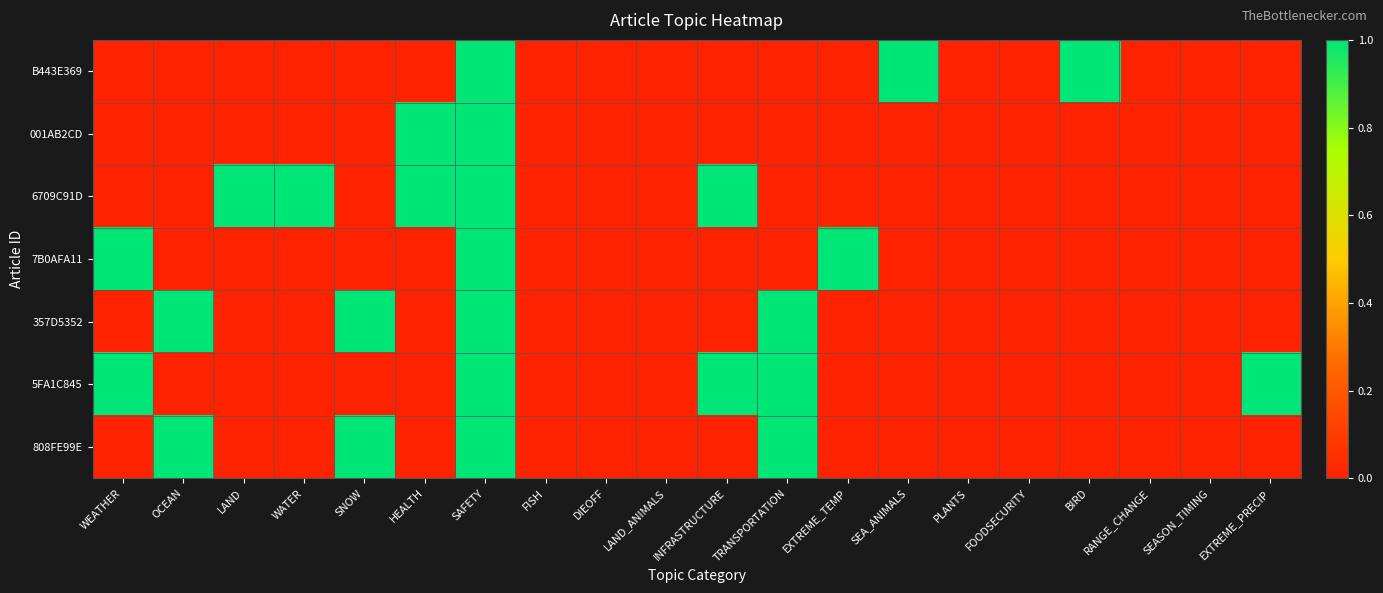

Reading left to right, list all the values displayed in this chart.

B443E369: WEATHER=0	OCEAN=0	LAND=0	WATER=0	SNOW=0	HEALTH=0	SAFETY=1	FISH=0	DIEOFF=0	LAND_ANIMALS=0	INFRASTRUCTURE=0	TRANSPORTATION=0	EXTREME_TEMP=0	SEA_ANIMALS=1	PLANTS=0	FOODSECURITY=0	BIRD=1	RANGE_CHANGE=0	SEASON_TIMING=0	EXTREME_PRECIP=0
001AB2CD: WEATHER=0	OCEAN=0	LAND=0	WATER=0	SNOW=0	HEALTH=1	SAFETY=1	FISH=0	DIEOFF=0	LAND_ANIMALS=0	INFRASTRUCTURE=0	TRANSPORTATION=0	EXTREME_TEMP=0	SEA_ANIMALS=0	PLANTS=0	FOODSECURITY=0	BIRD=0	RANGE_CHANGE=0	SEASON_TIMING=0	EXTREME_PRECIP=0
6709C91D: WEATHER=0	OCEAN=0	LAND=1	WATER=1	SNOW=0	HEALTH=1	SAFETY=1	FISH=0	DIEOFF=0	LAND_ANIMALS=0	INFRASTRUCTURE=1	TRANSPORTATION=0	EXTREME_TEMP=0	SEA_ANIMALS=0	PLANTS=0	FOODSECURITY=0	BIRD=0	RANGE_CHANGE=0	SEASON_TIMING=0	EXTREME_PRECIP=0
7B0AFA11: WEATHER=1	OCEAN=0	LAND=0	WATER=0	SNOW=0	HEALTH=0	SAFETY=1	FISH=0	DIEOFF=0	LAND_ANIMALS=0	INFRASTRUCTURE=0	TRANSPORTATION=0	EXTREME_TEMP=1	SEA_ANIMALS=0	PLANTS=0	FOODSECURITY=0	BIRD=0	RANGE_CHANGE=0	SEASON_TIMING=0	EXTREME_PRECIP=0
357D5352: WEATHER=0	OCEAN=1	LAND=0	WATER=0	SNOW=1	HEALTH=0	SAFETY=1	FISH=0	DIEOFF=0	LAND_ANIMALS=0	INFRASTRUCTURE=0	TRANSPORTATION=1	EXTREME_TEMP=0	SEA_ANIMALS=0	PLANTS=0	FOODSECURITY=0	BIRD=0	RANGE_CHANGE=0	SEASON_TIMING=0	EXTREME_PRECIP=0
5FA1C845: WEATHER=1	OCEAN=0	LAND=0	WATER=0	SNOW=0	HEALTH=0	SAFETY=1	FISH=0	DIEOFF=0	LAND_ANIMALS=0	INFRASTRUCTURE=1	TRANSPORTATION=1	EXTREME_TEMP=0	SEA_ANIMALS=0	PLANTS=0	FOODSECURITY=0	BIRD=0	RANGE_CHANGE=0	SEASON_TIMING=0	EXTREME_PRECIP=1
808FE99E: WEATHER=0	OCEAN=1	LAND=0	WATER=0	SNOW=1	HEALTH=0	SAFETY=1	FISH=0	DIEOFF=0	LAND_ANIMALS=0	INFRASTRUCTURE=0	TRANSPORTATION=1	EXTREME_TEMP=0	SEA_ANIMALS=0	PLANTS=0	FOODSECURITY=0	BIRD=0	RANGE_CHANGE=0	SEASON_TIMING=0	EXTREME_PRECIP=0